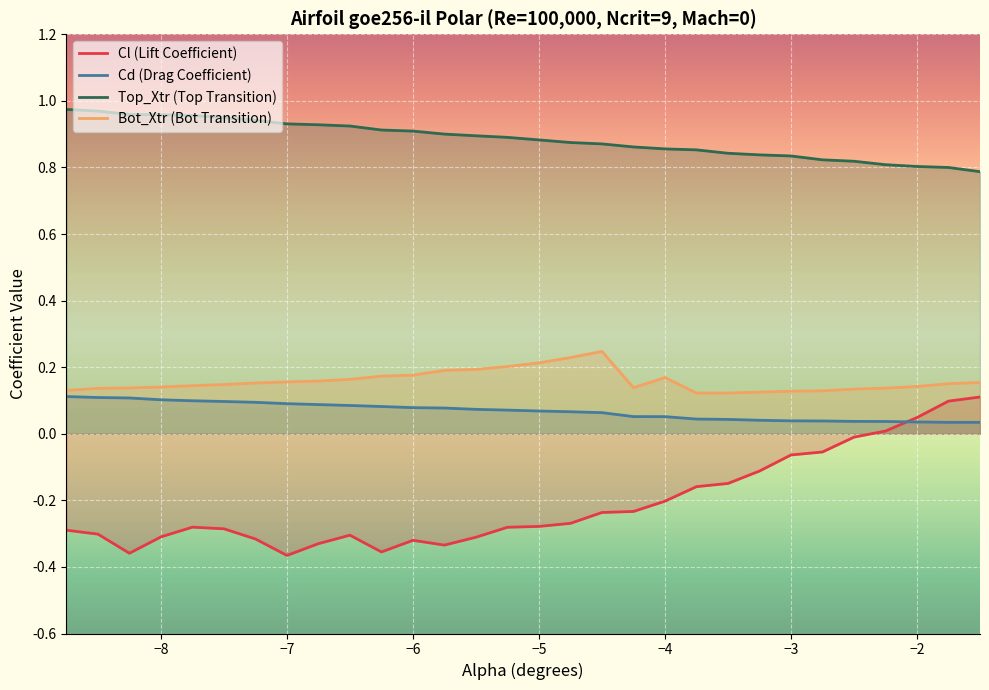

What is the greatest value displayed?

1.0